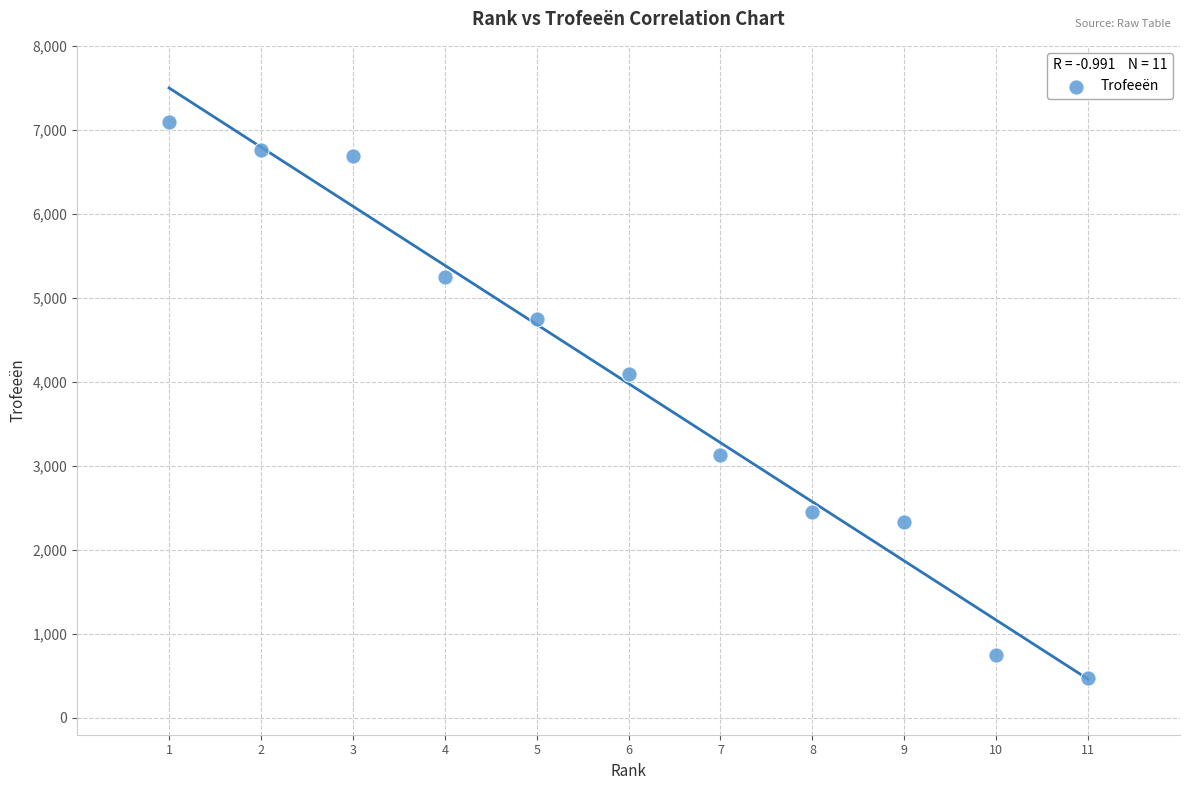

What Y value in the scatter plot is closest to 3781?

4093